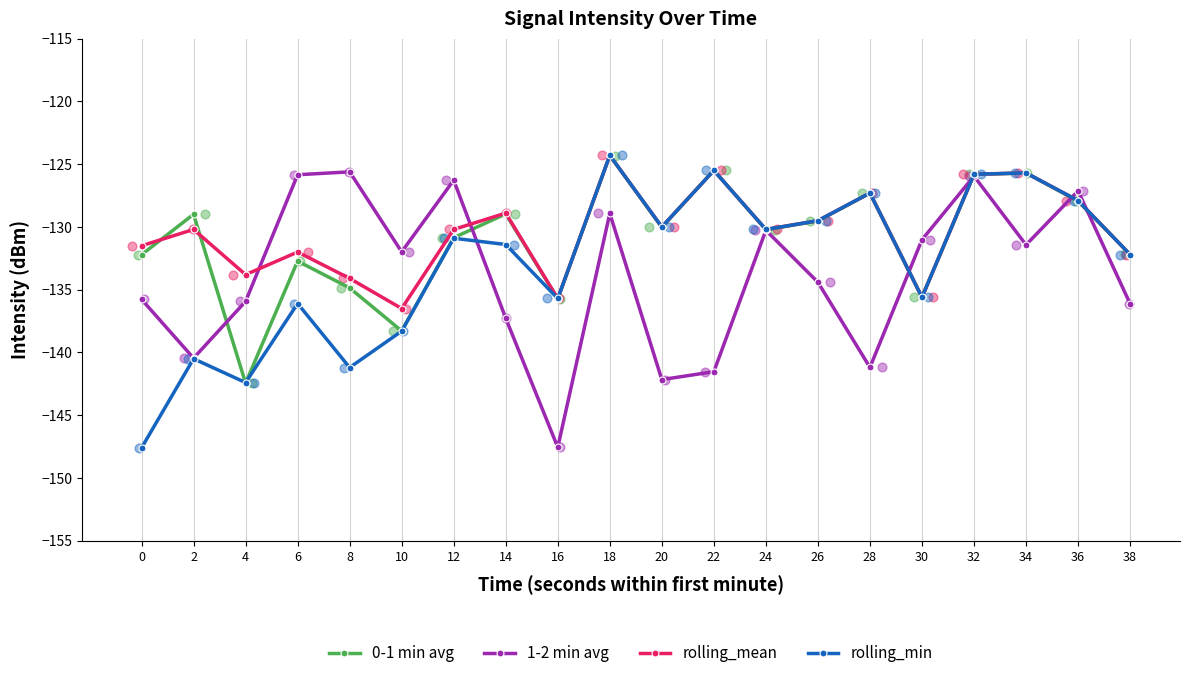

What is the total value across all series at 28?

-523.1